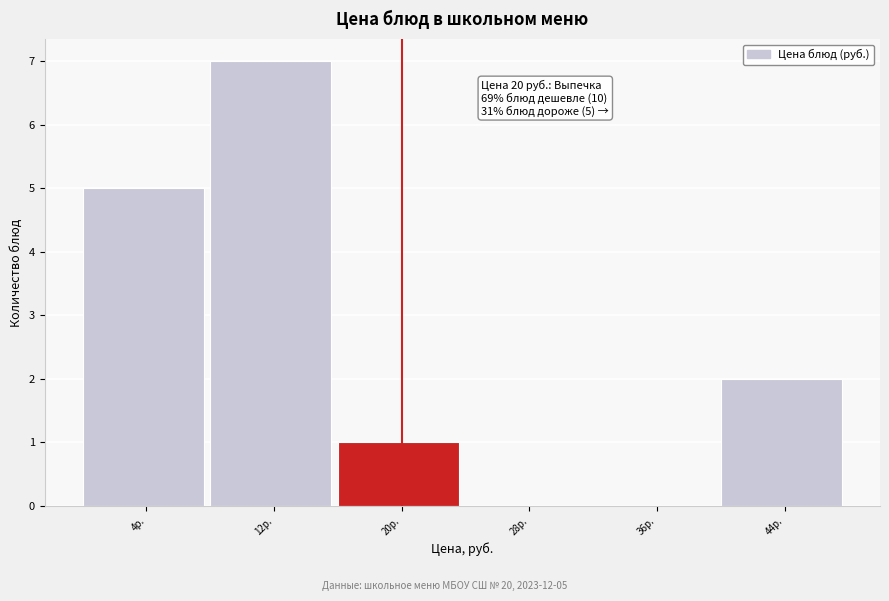

Which range on the x-axis has the tallest bar?

8 to 16